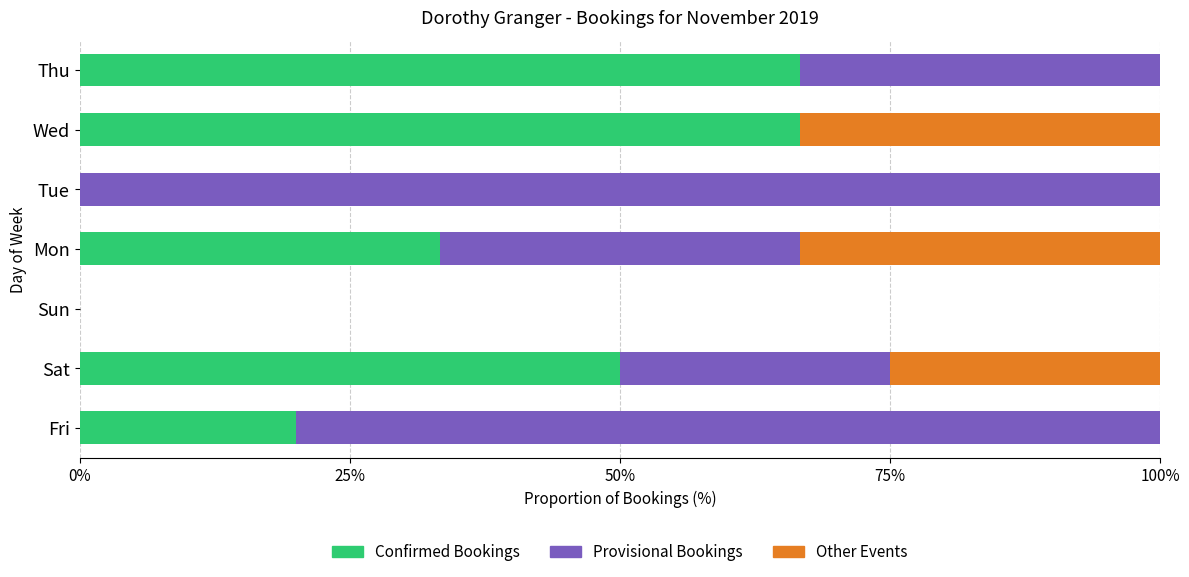

What is the average value of the Confirmed Bookings series?

33.8